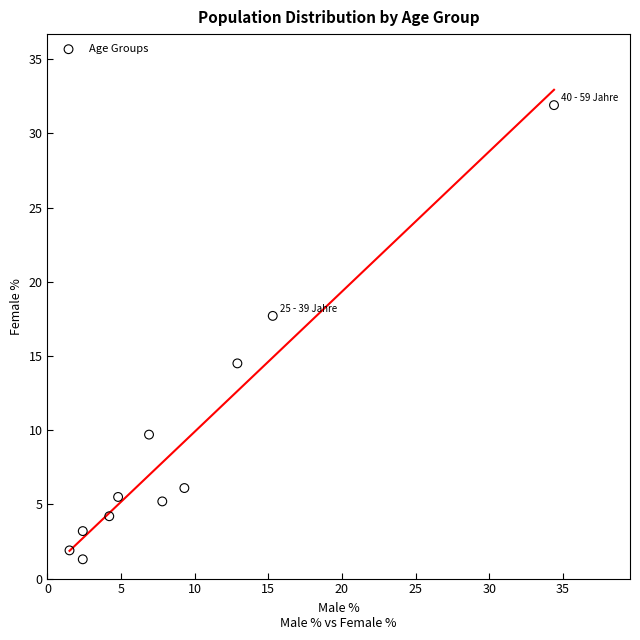

What is the range of X values (max minus min)?

32.9